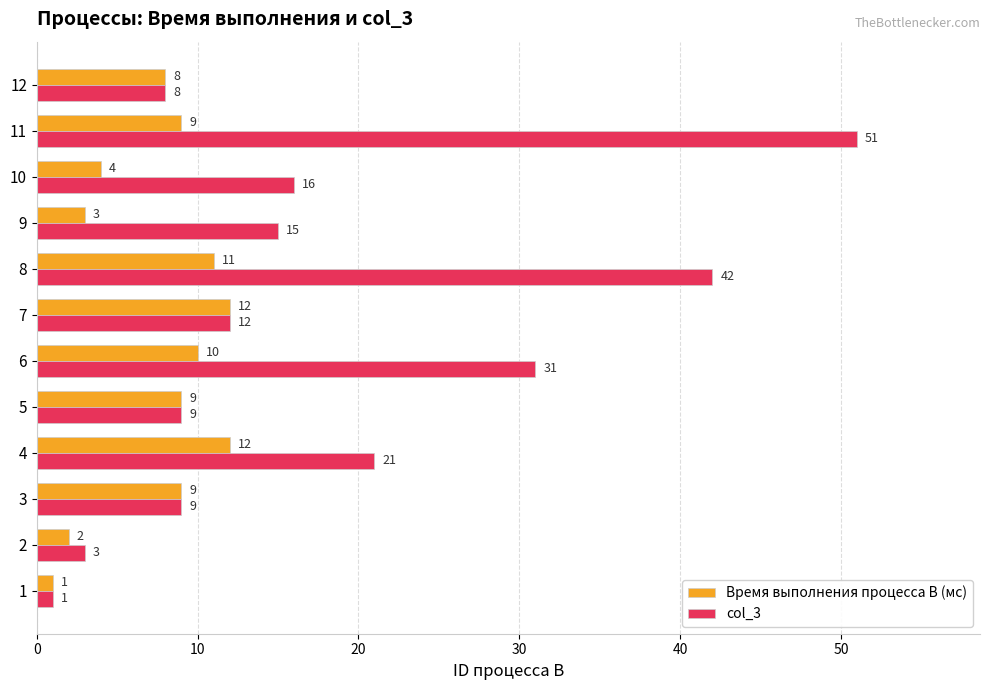

At which category is the sum across all series the highest?

11